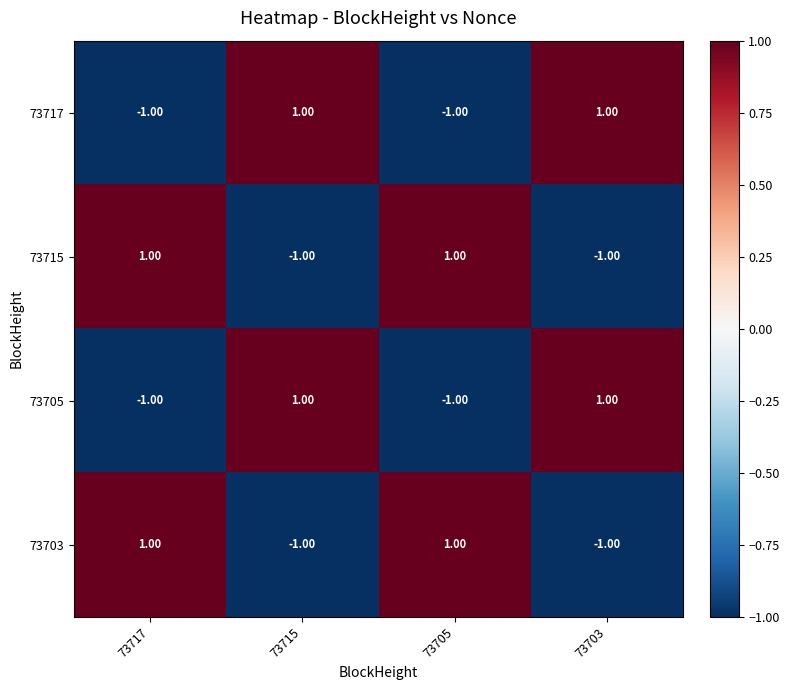

Reading left to right, transcribe all the data shown in this chart.

73717: 73717=-1.0	73715=1.0	73705=-1.0	73703=1.0
73715: 73717=1.0	73715=-1.0	73705=1.0	73703=-1.0
73705: 73717=-1.0	73715=1.0	73705=-1.0	73703=1.0
73703: 73717=1.0	73715=-1.0	73705=1.0	73703=-1.0